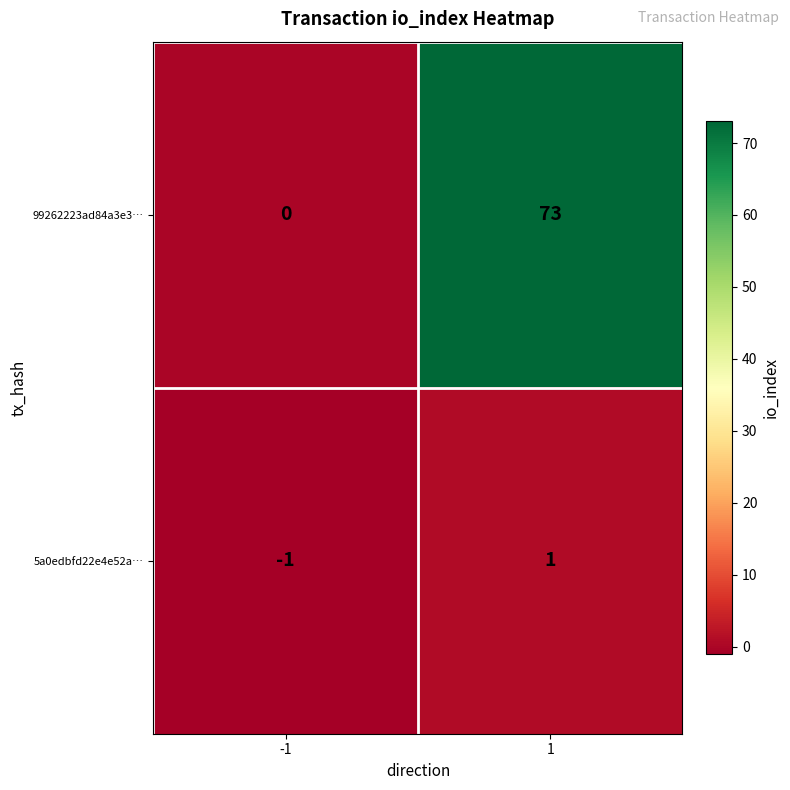

What is the spread (max minus min) of values at 1?

72